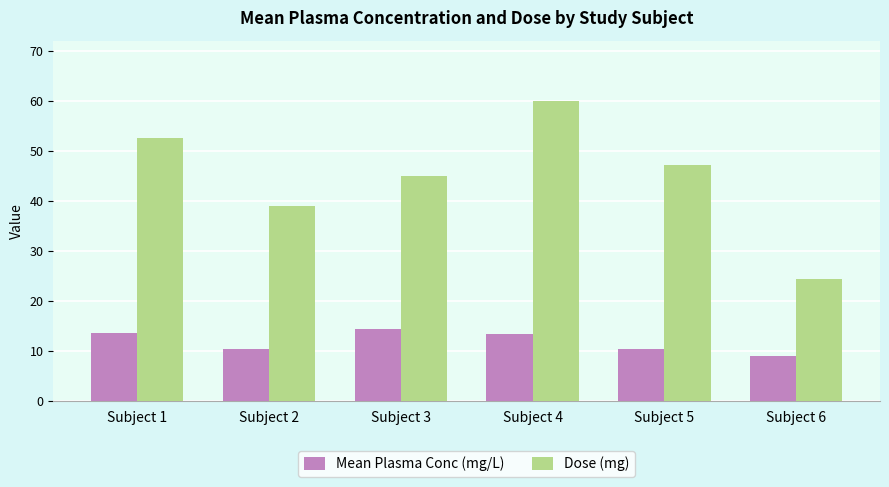

List the series in order of their peak value, highest first.

Dose (mg), Mean Plasma Conc (mg/L)